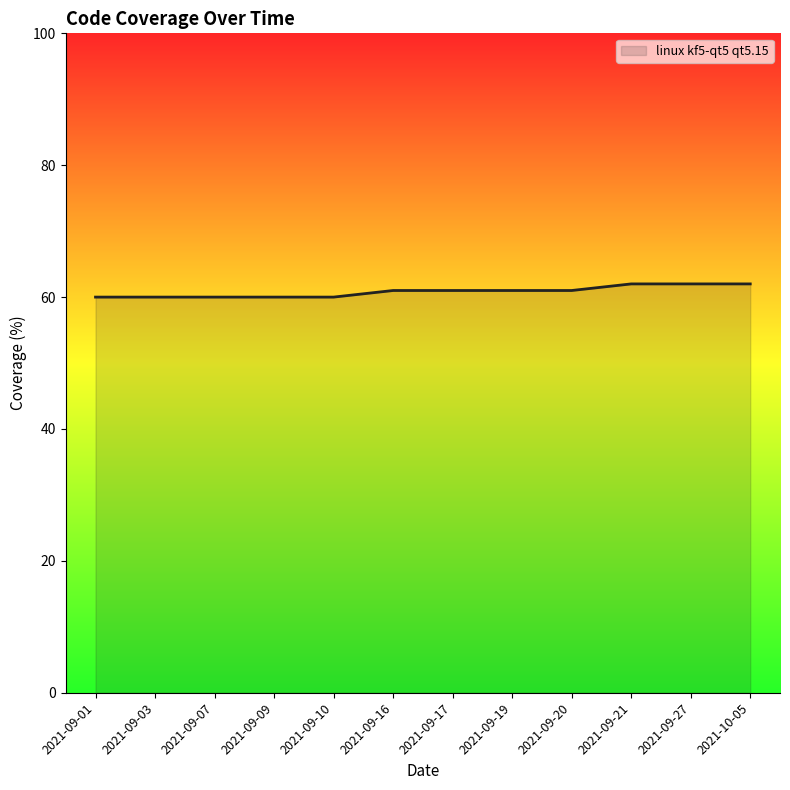

Approximately how many times larger is the value at 2021-09-17 compared to 2021-09-10?

1.0